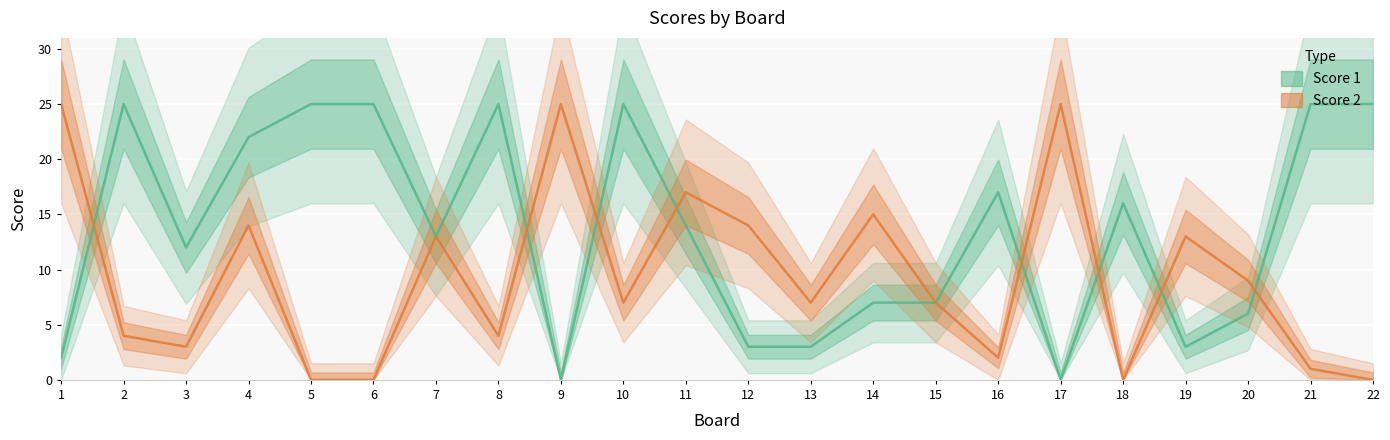

What is the difference between the maximum and minimum values in the Score 2 series?

25